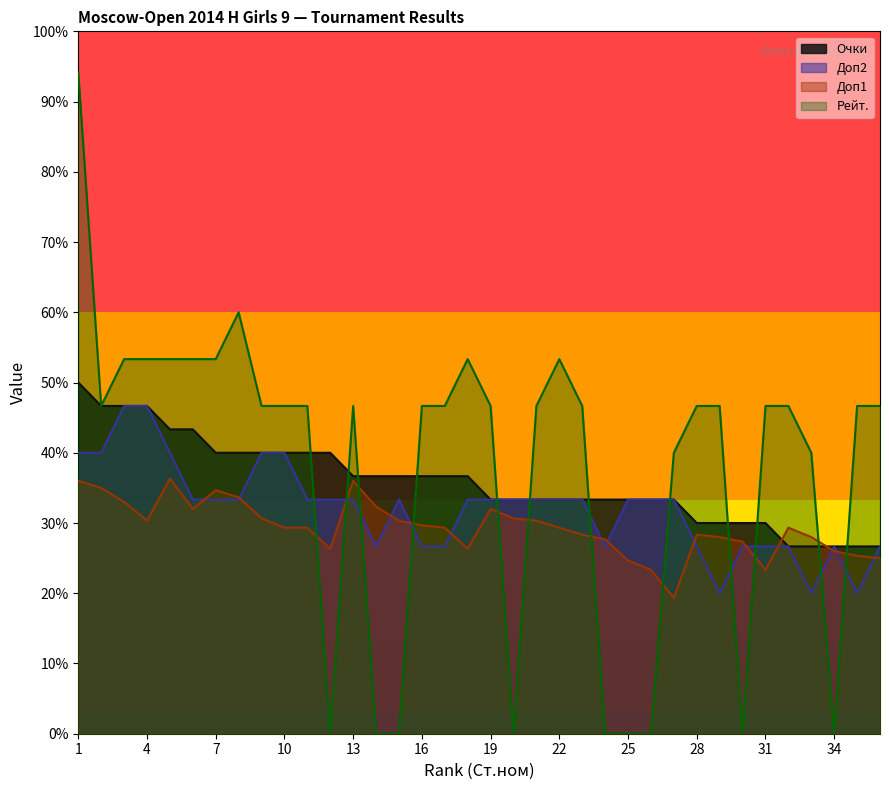

Is the value of Рейт. at 24 greater than the value of Доп1 at 24?

No